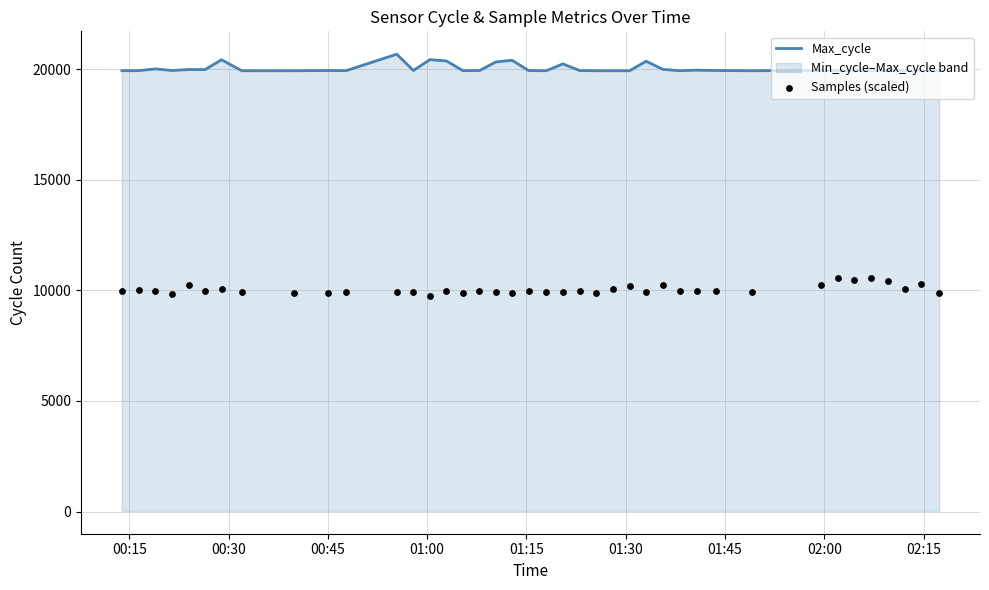

What is the maximum value for Max_cycle?

20673